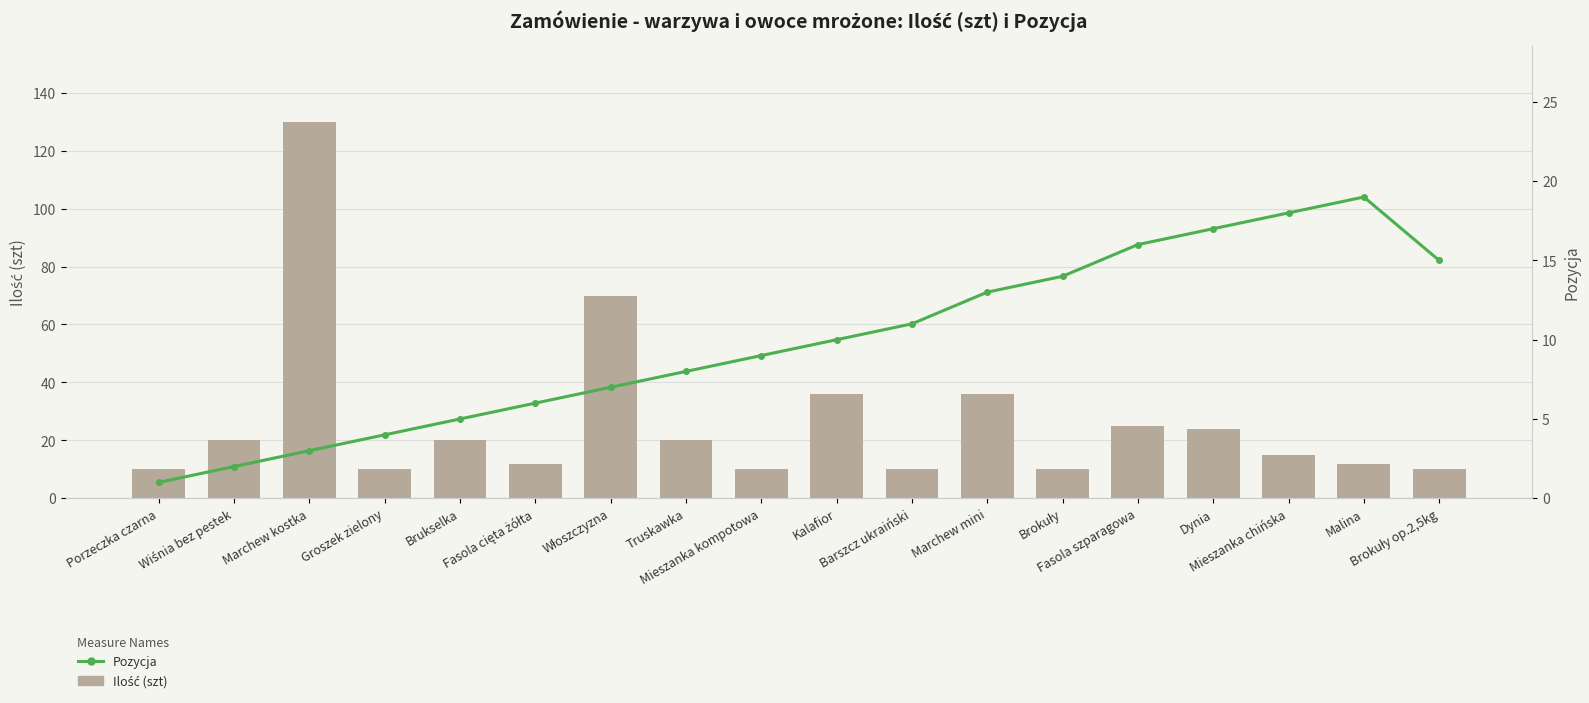

Count the number of categories in the chart.

18